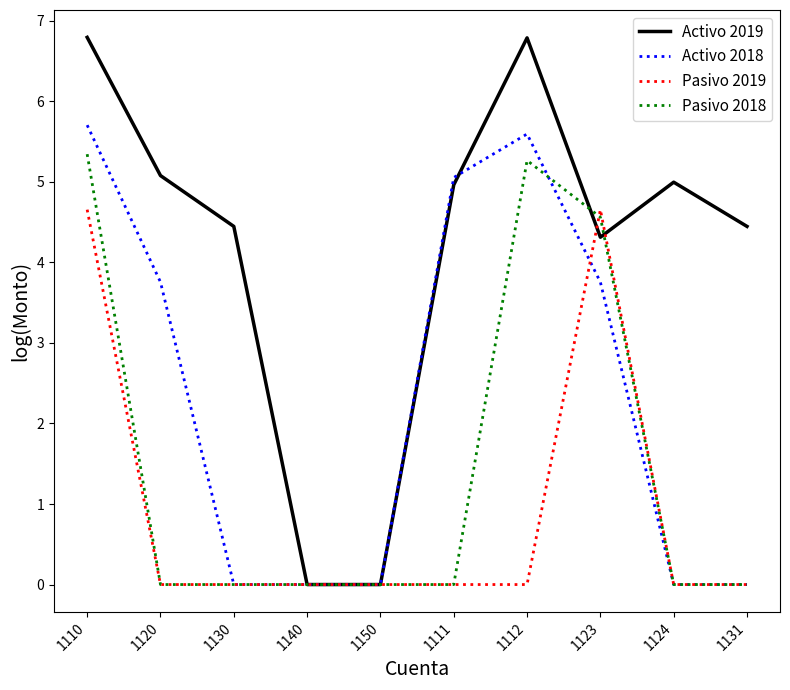

List the series in order of their overall mean, lowest first.

Pasivo 2019, Pasivo 2018, Activo 2018, Activo 2019